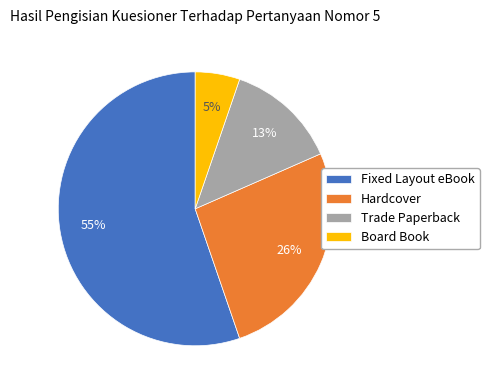

Is the sum of Hardcover and Board Book greater than half?

No